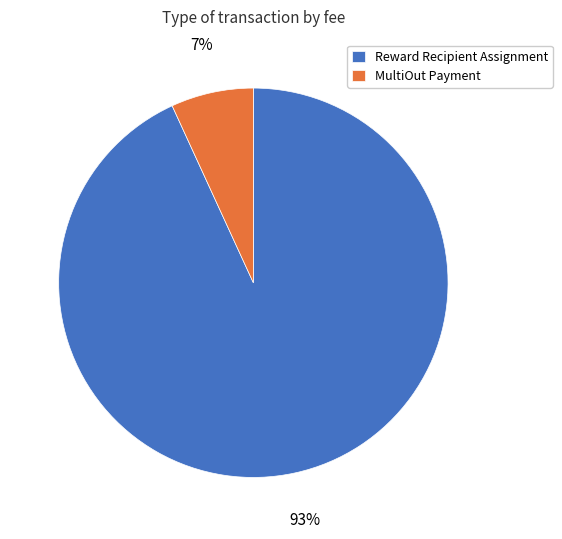

Is there any slice that represents more than half of the pie?

Yes